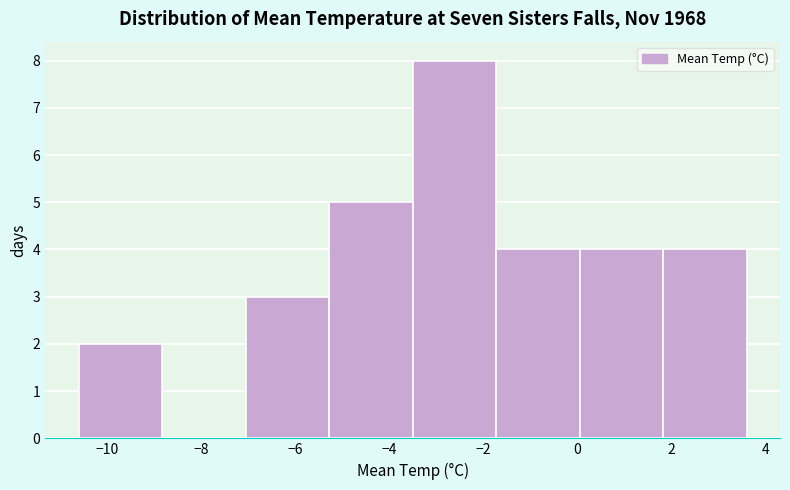

Reading left to right, transcribe this chart: for each bar, give the range it covers on the x-axis and its height. Neither the bar edges nor the heights are printed on the chart, so give them approximately, as read against the axes.

-10.6 to -8.8: 2
-8.8 to -7.0: 0
-7.0 to -5.2: 3
-5.2 to -3.4: 5
-3.4 to -1.8: 8
-1.8 to 0.0: 4
0.0 to 1.8: 4
1.8 to 3.6: 4